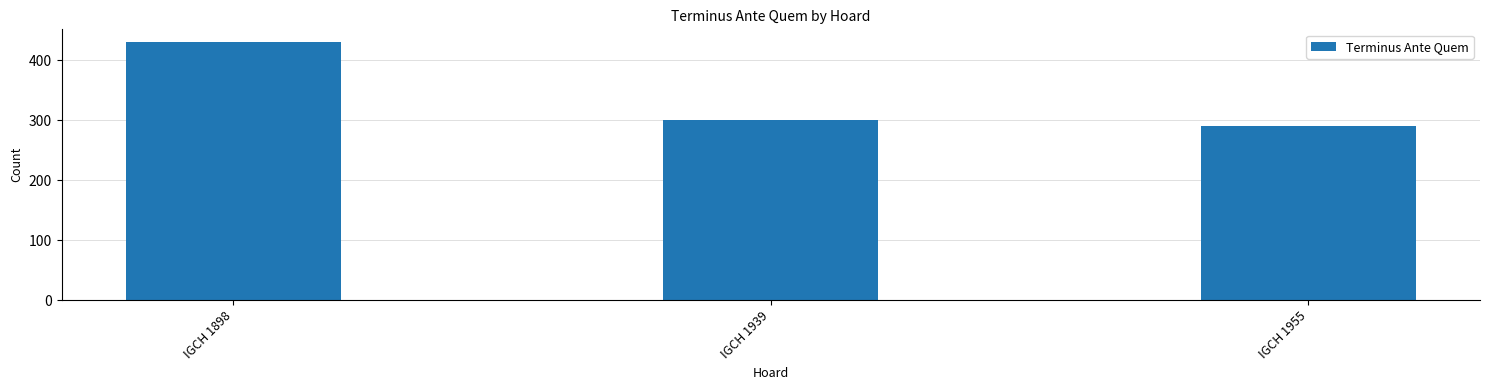

List the labels in order of value, smallest first.

IGCH 1955, IGCH 1939, IGCH 1898